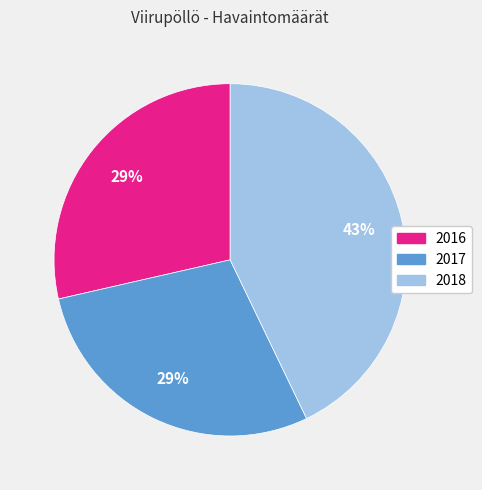

Does 2016 account for over 50% of the chart?

No